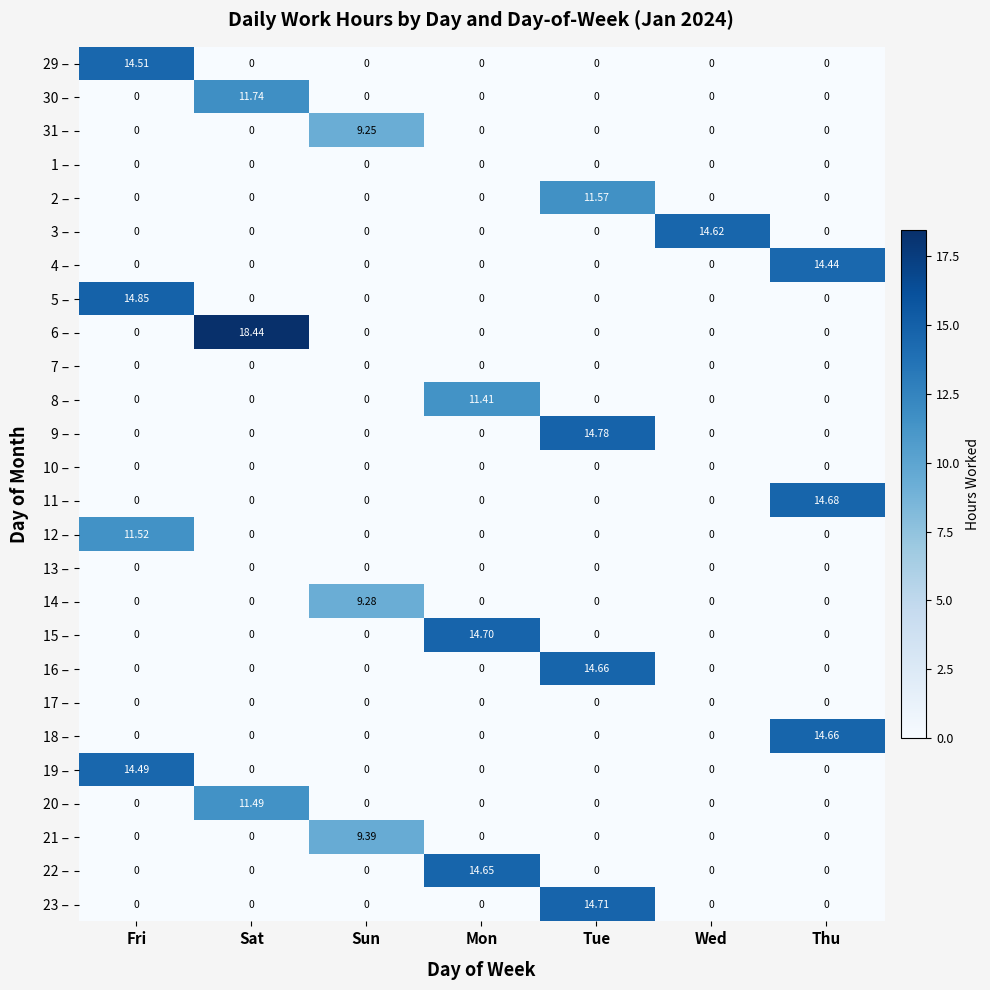

At which category is the sum across all series the highest?

Tue